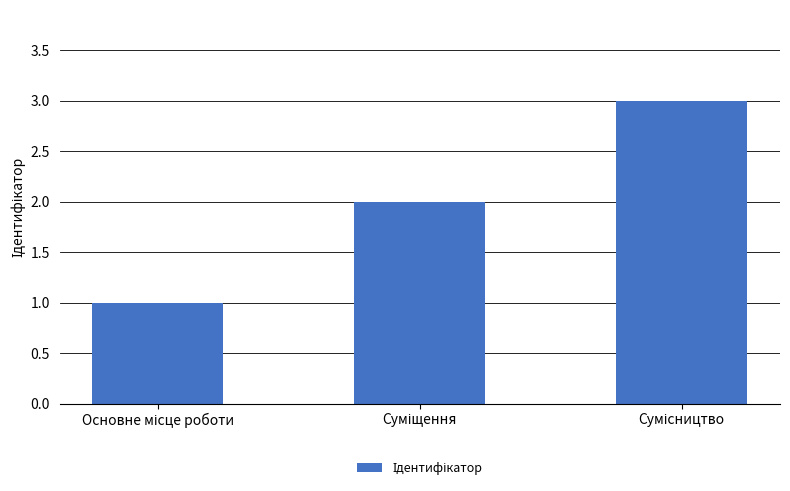

What is the maximum value shown in the chart?

3